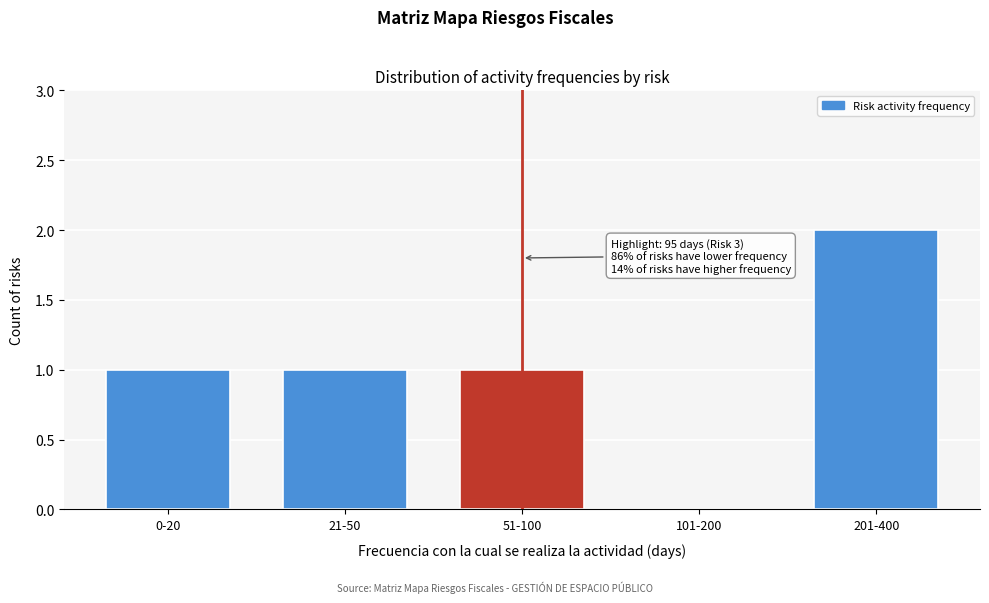

Reading left to right, transcribe all the data shown in this chart.

0-20=1	21-50=1	51-100=1	101-200=0	201-400=2